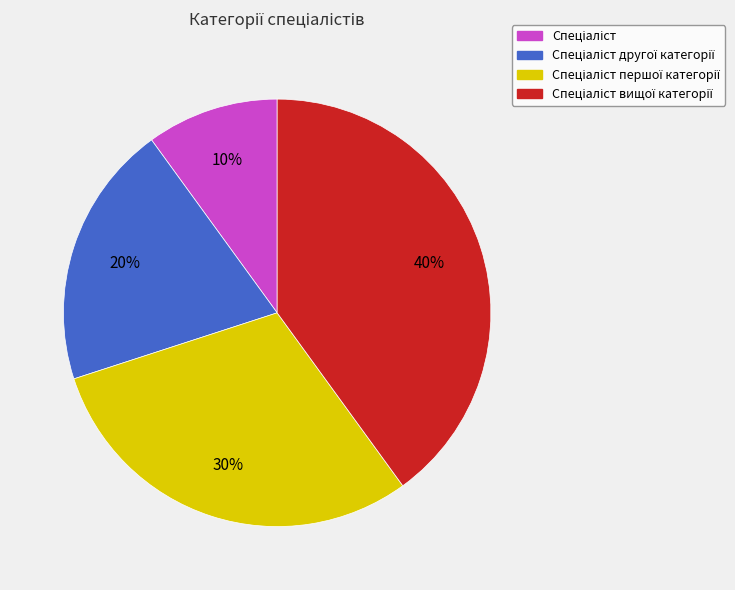

To the nearest percent, what is the difference between the largest and smallest slice percentages?

30%